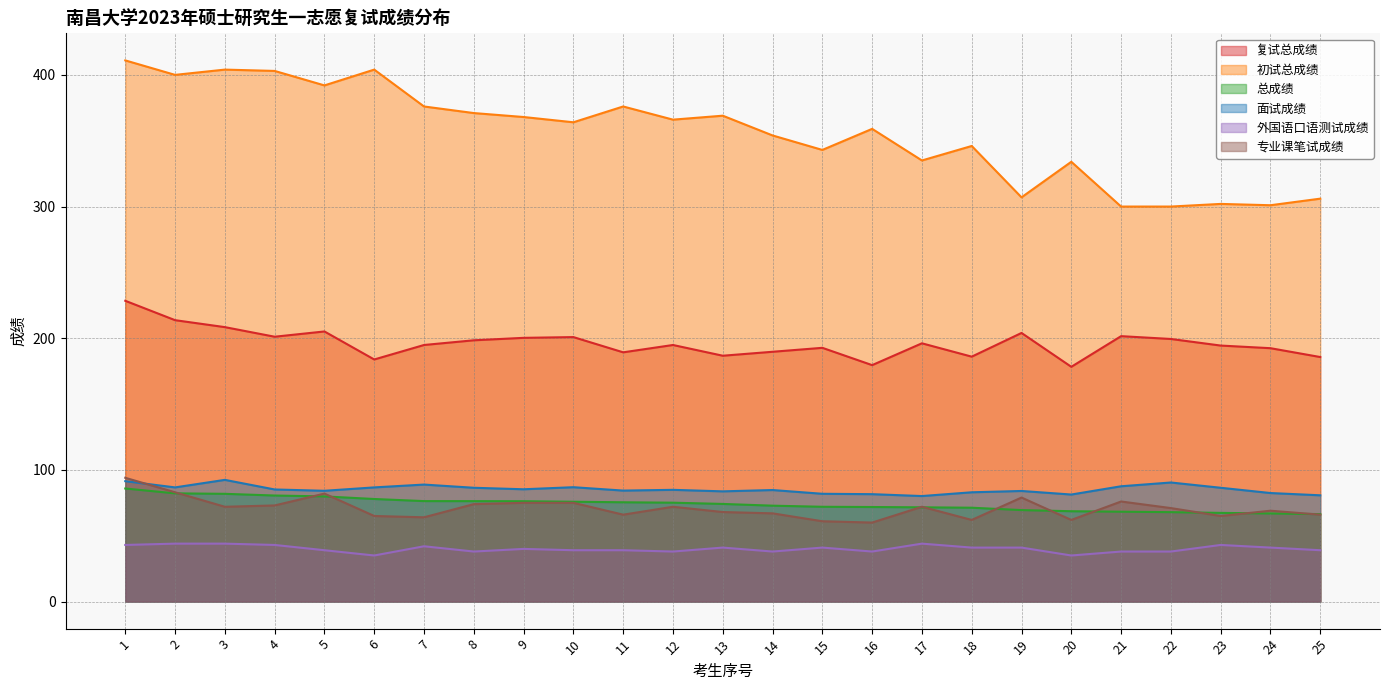

Between 1 and 12, which series saw the biggest shift?

初试总成绩